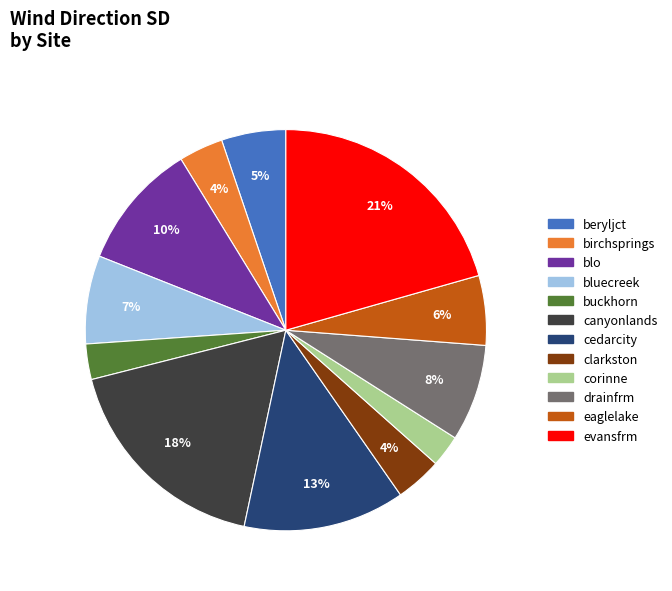

Do cedarcity and buckhorn together represent more than half of the pie?

No